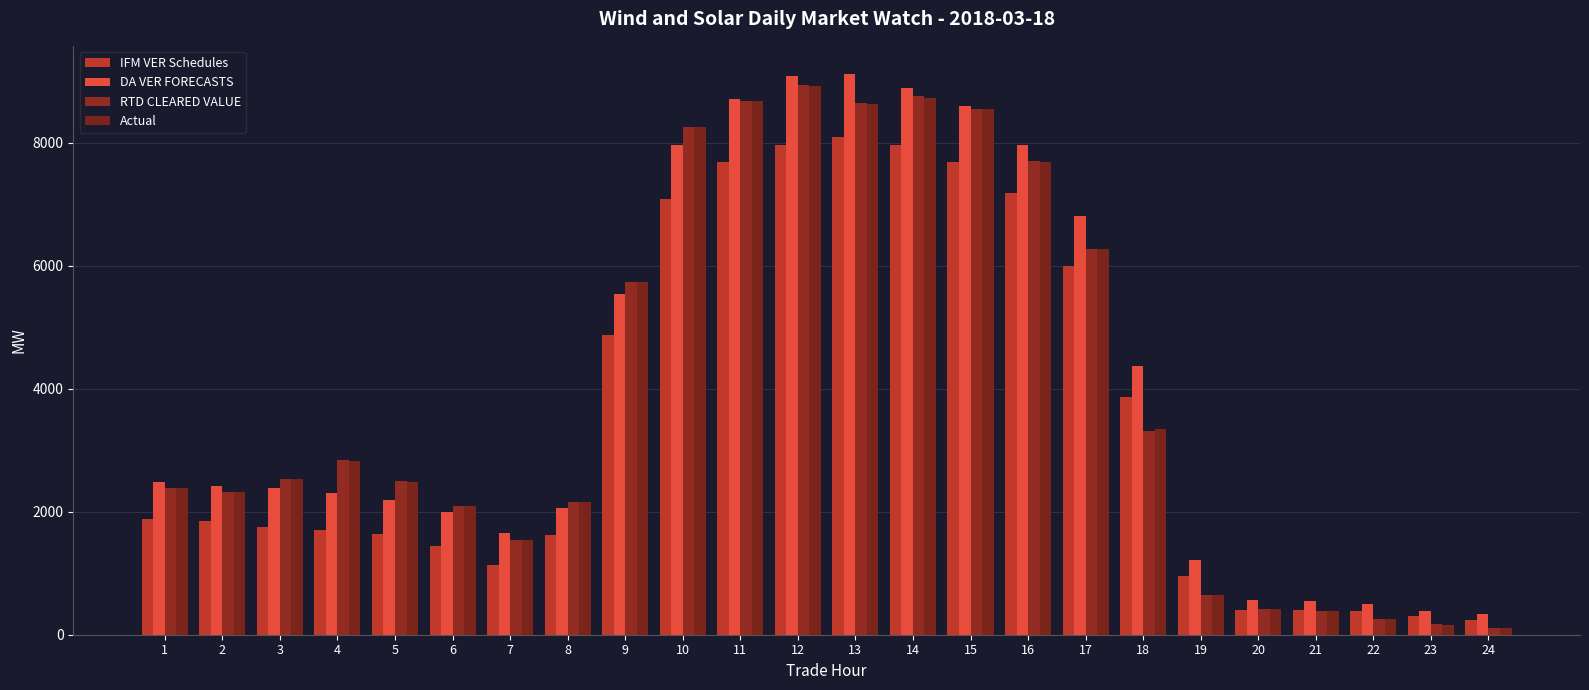

At 6, list the series in order from smallest to largest.

IFM VER Schedules, DA VER FORECASTS, Actual, RTD CLEARED VALUE